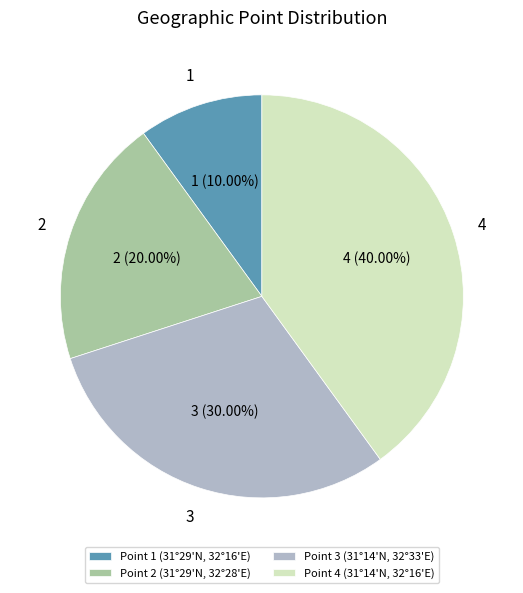

Do Point 3 (31°14'N, 32°33'E) and Point 4 (31°14'N, 32°16'E) together represent more than half of the pie?

Yes